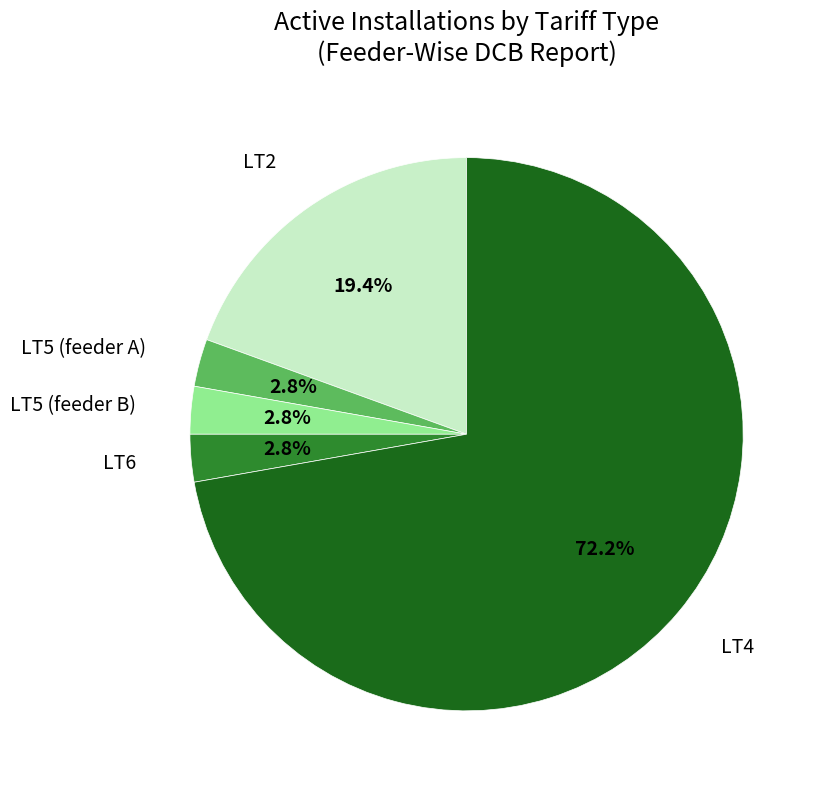

Is there any slice that represents more than half of the pie?

Yes